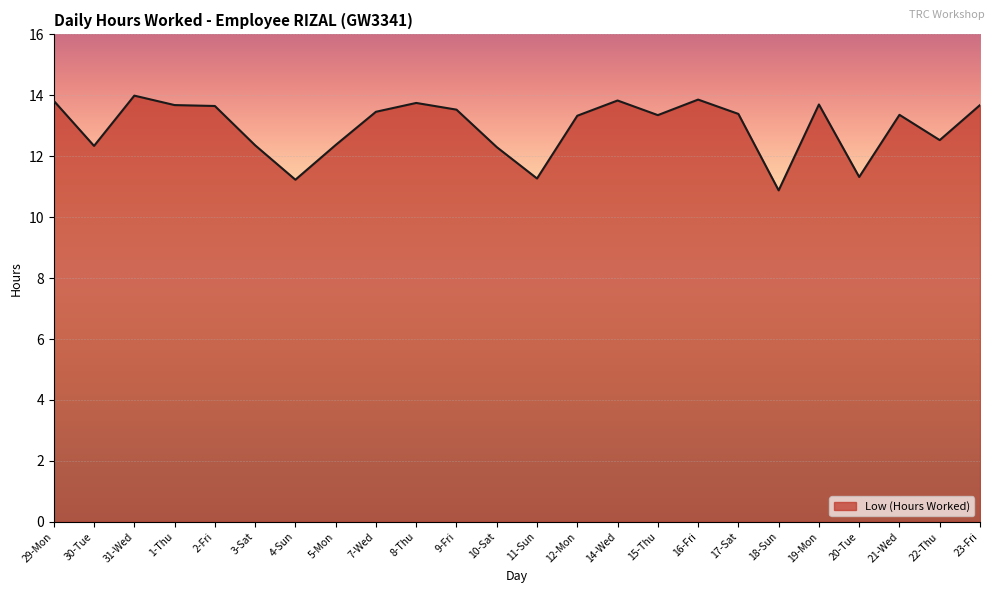

Between 31-Wed and 23-Fri, which is larger?

31-Wed